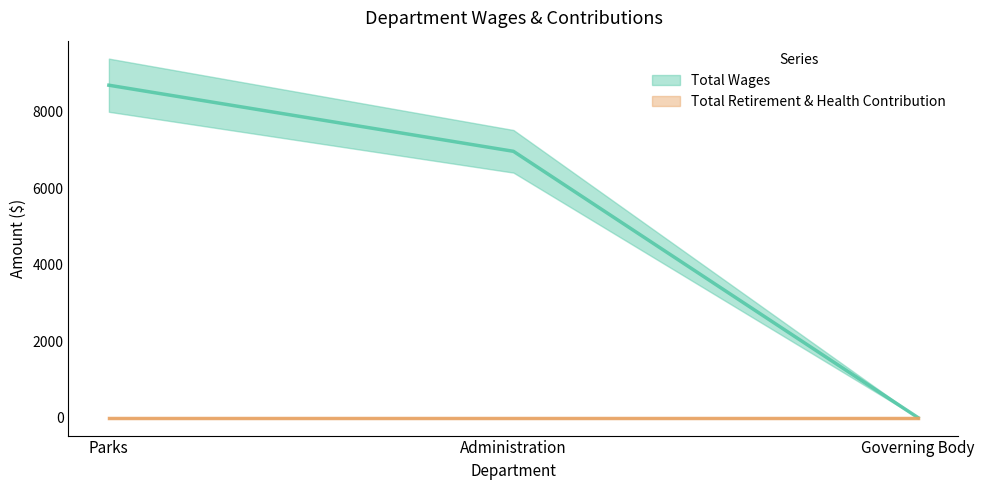

True or false: the data shows 11066 at Administration.

False